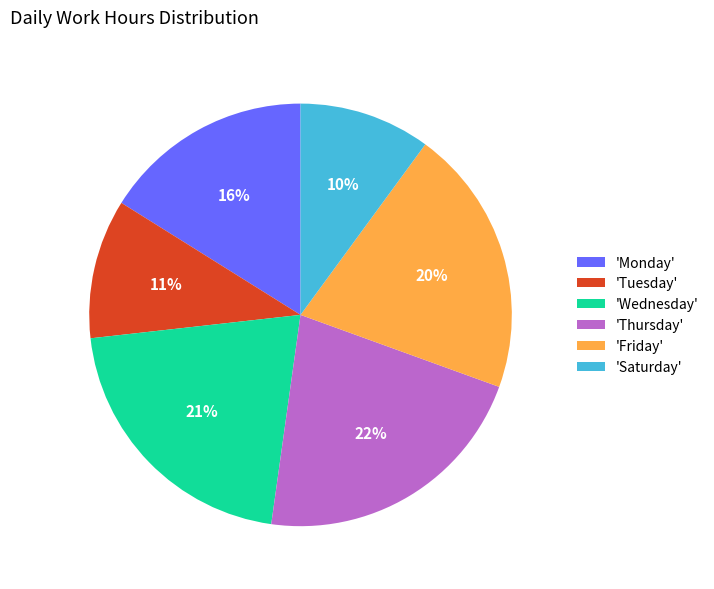

To the nearest percent, what percentage of the pie is 'Friday'?

20%